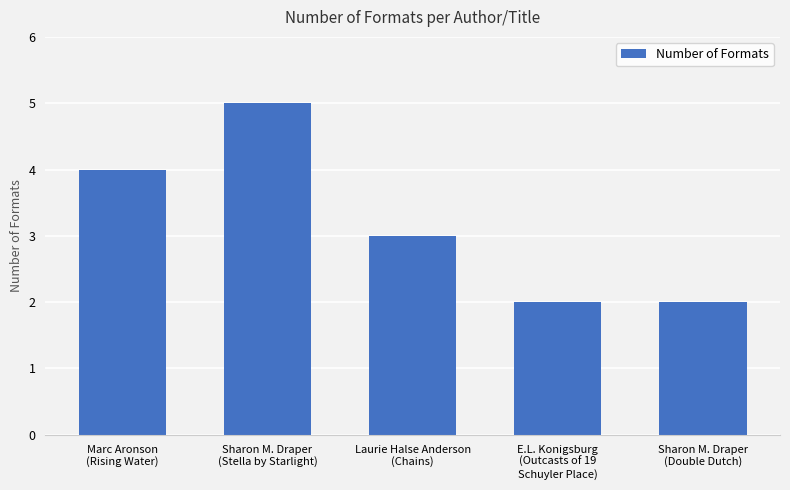

What position from the left is Sharon M. Draper
(Stella by Starlight)?

2